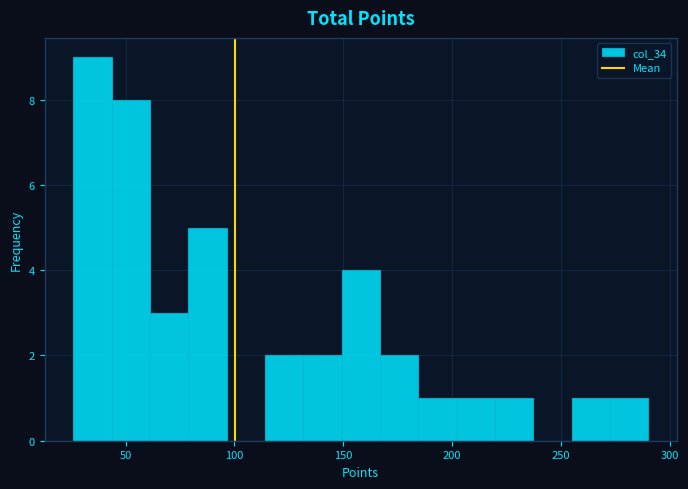

Around what value on the x-axis is the tallest bar? Give the approximate position of its centre, as read against the axis.

35